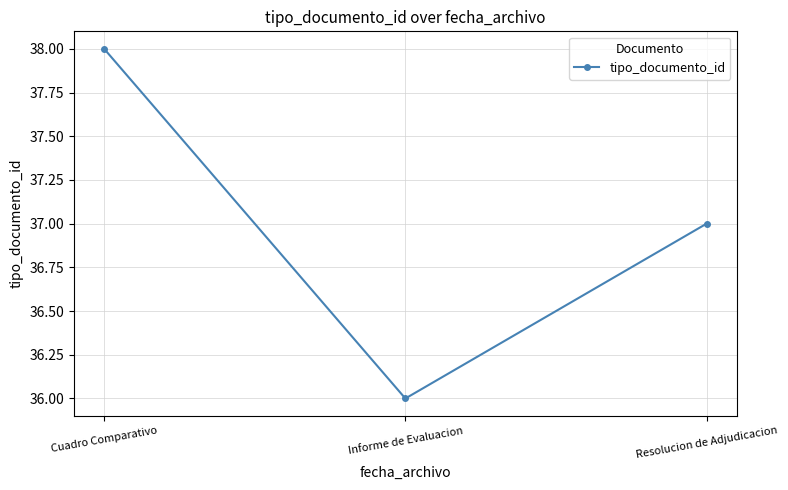

True or false: the data shows 8 at Informe de Evaluacion.

False